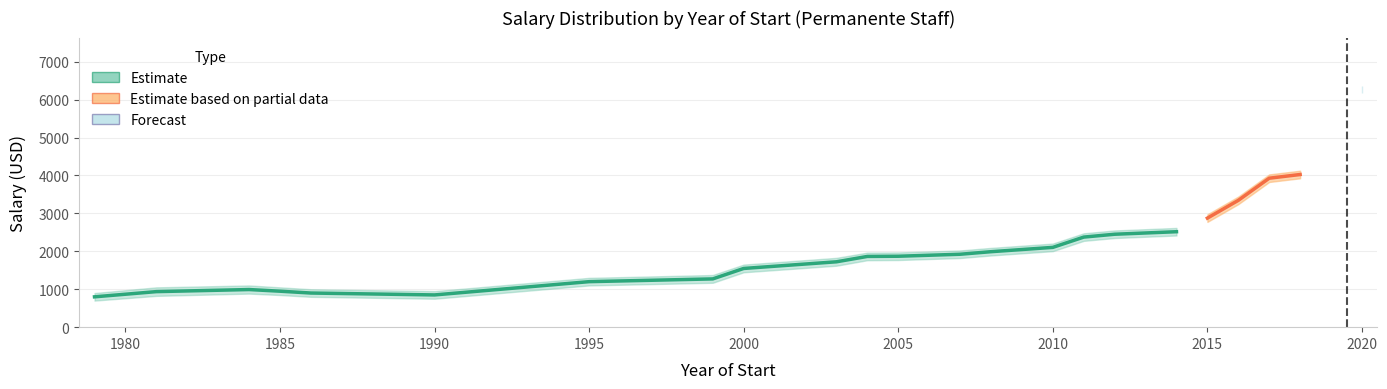

Read the Salary_Upper value at 5, to the nearest 10.

1000